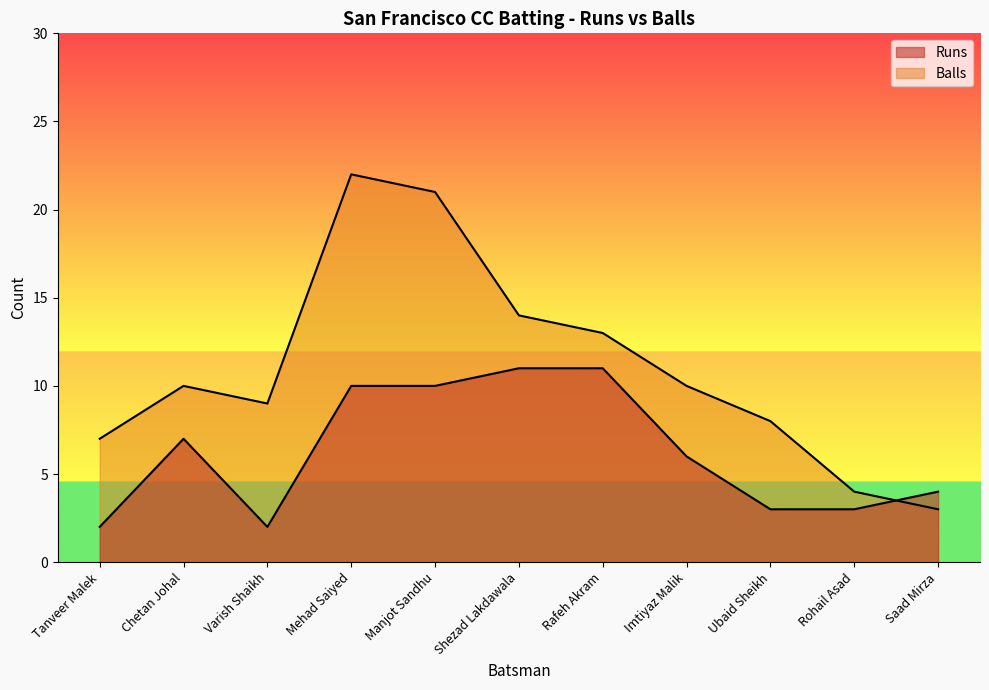

Where does the Balls series first go above 10?

Mehad Saiyed